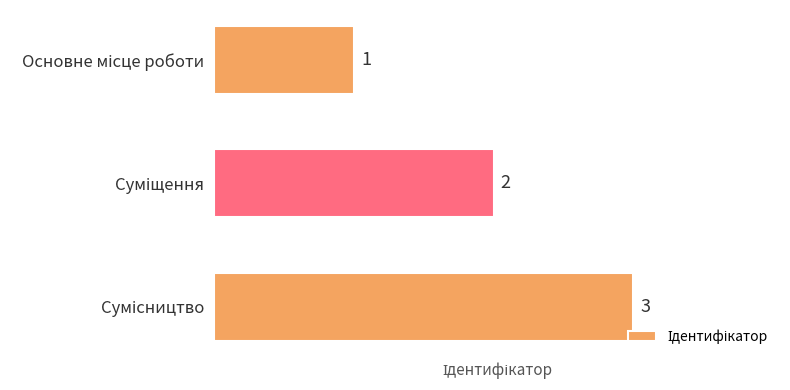

What is the maximum value shown in the chart?

3